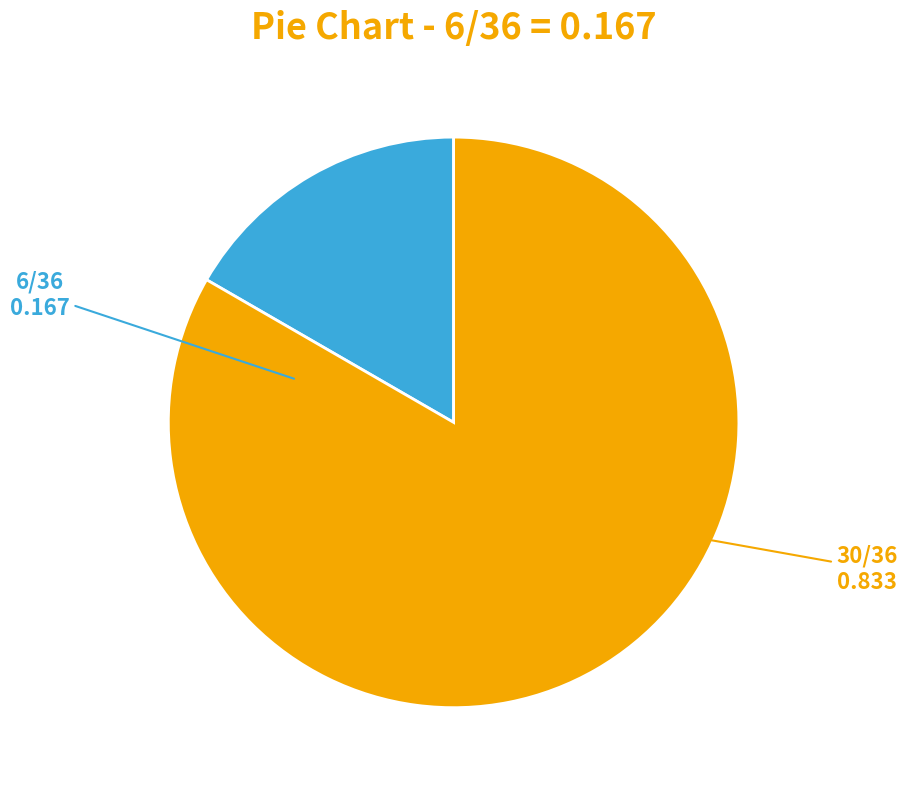

Does any single category account for the majority?

Yes